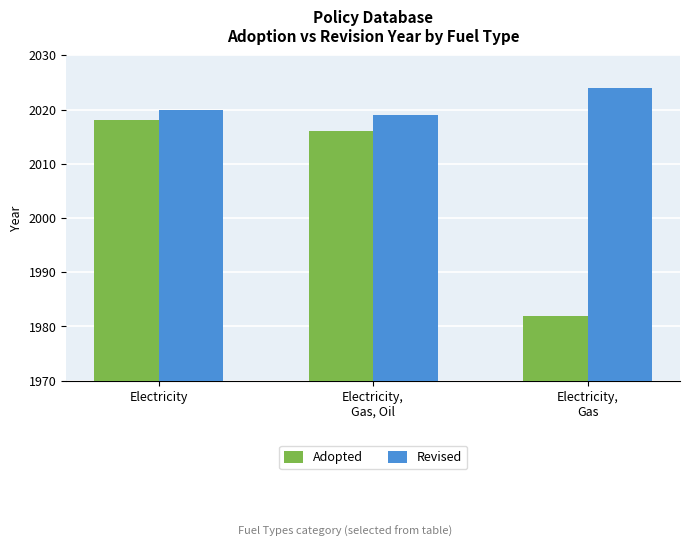

What is the minimum value for Adopted?

1982